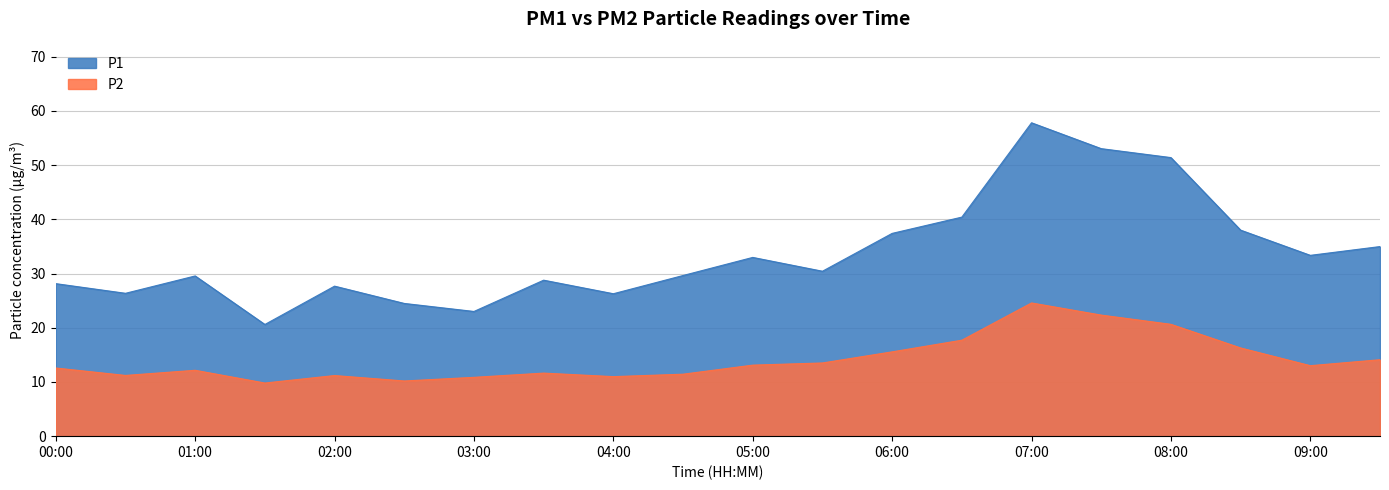

At which category does P2 reach its first local valley?

00:30